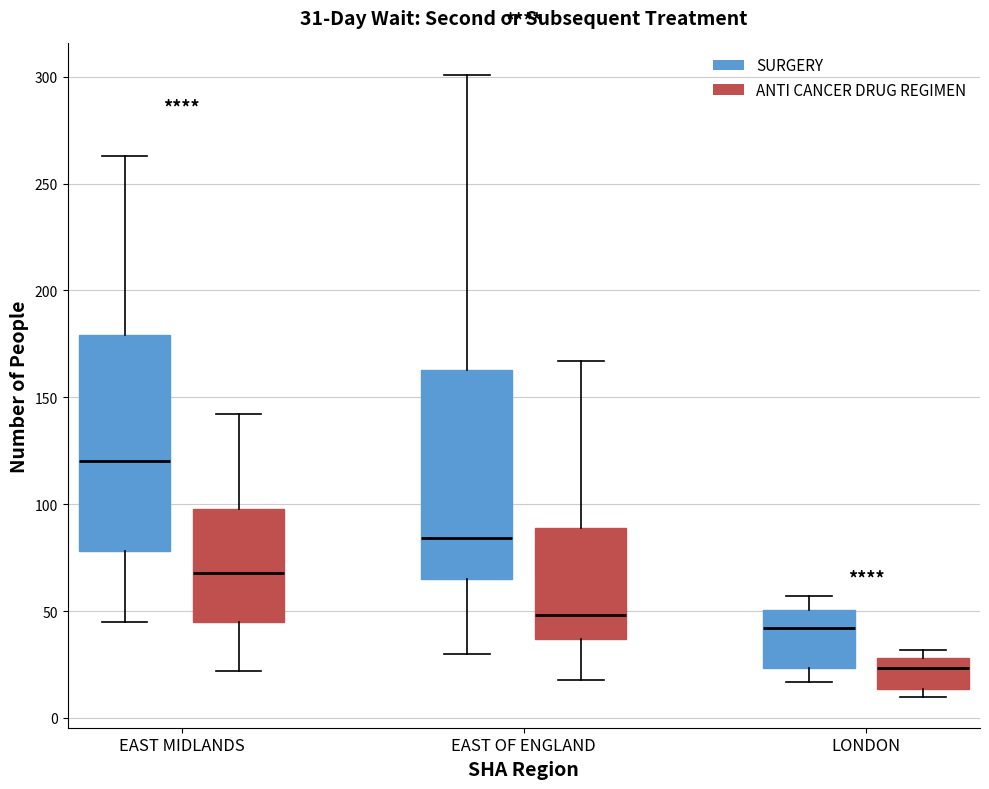

Which box's median line is the lowest?

LONDON (ANTI CANCER DRUG REGIMEN)